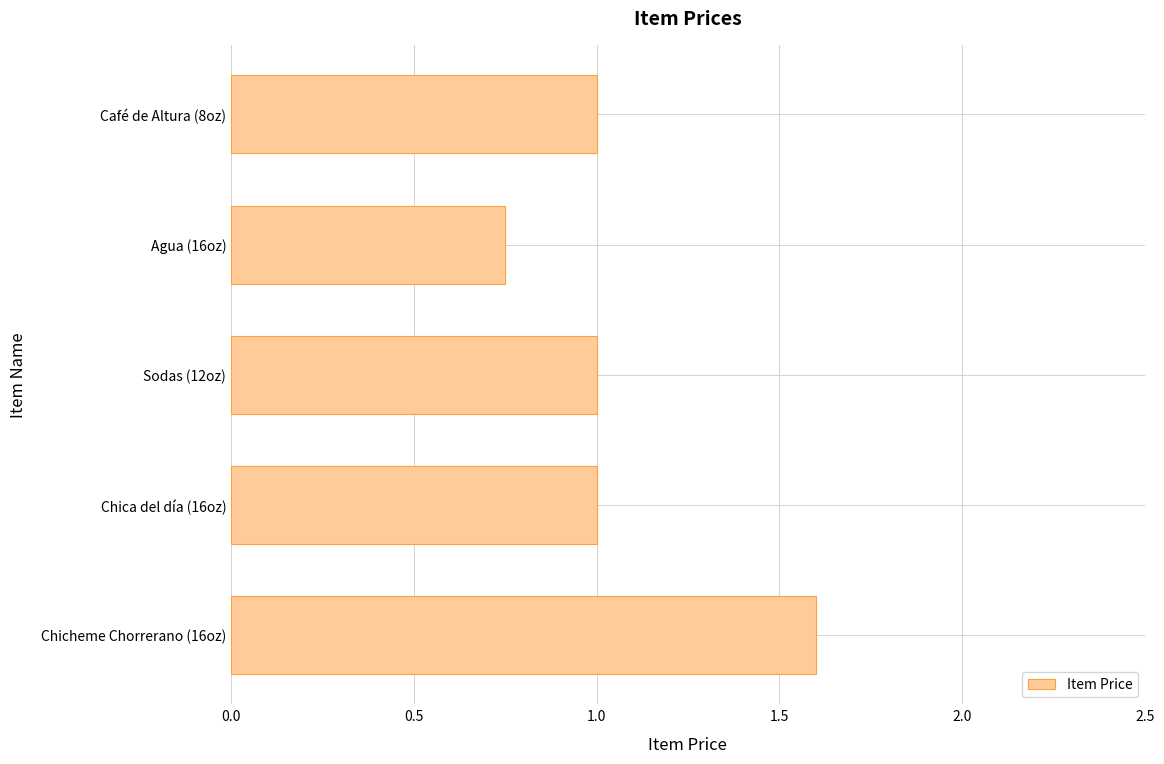

What is the greatest value displayed?

1.6